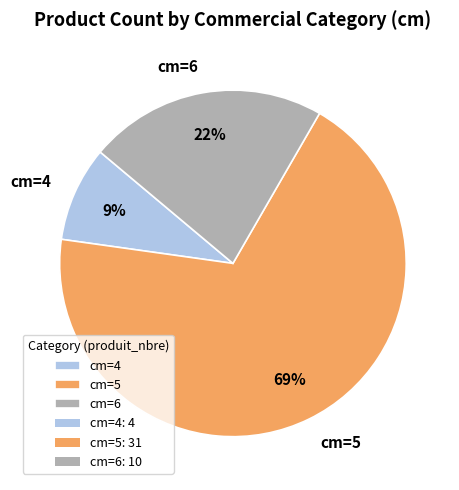

Count the number of slices in the pie.

3